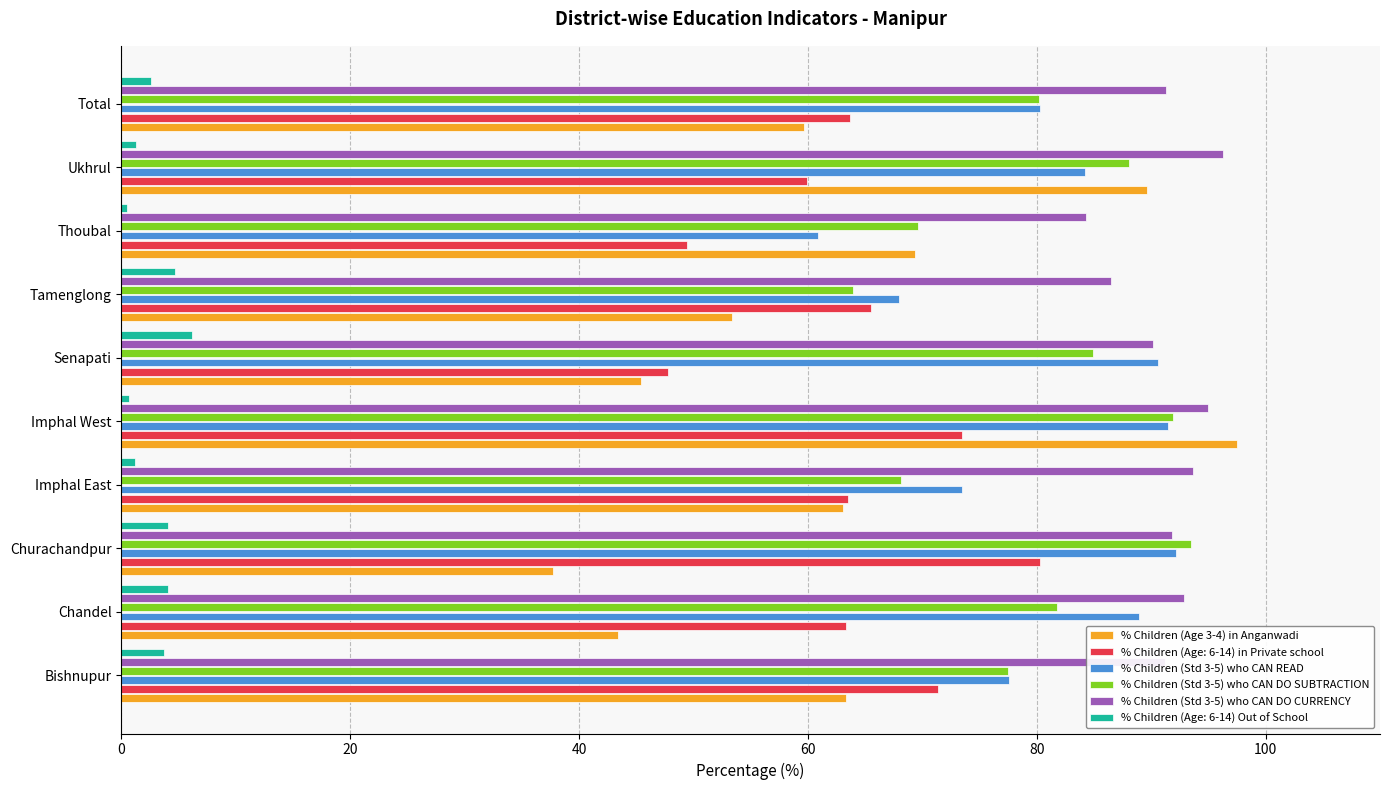

Which series changed the most between Churachandpur and Senapati?

% Children (Age: 6-14) in Private school